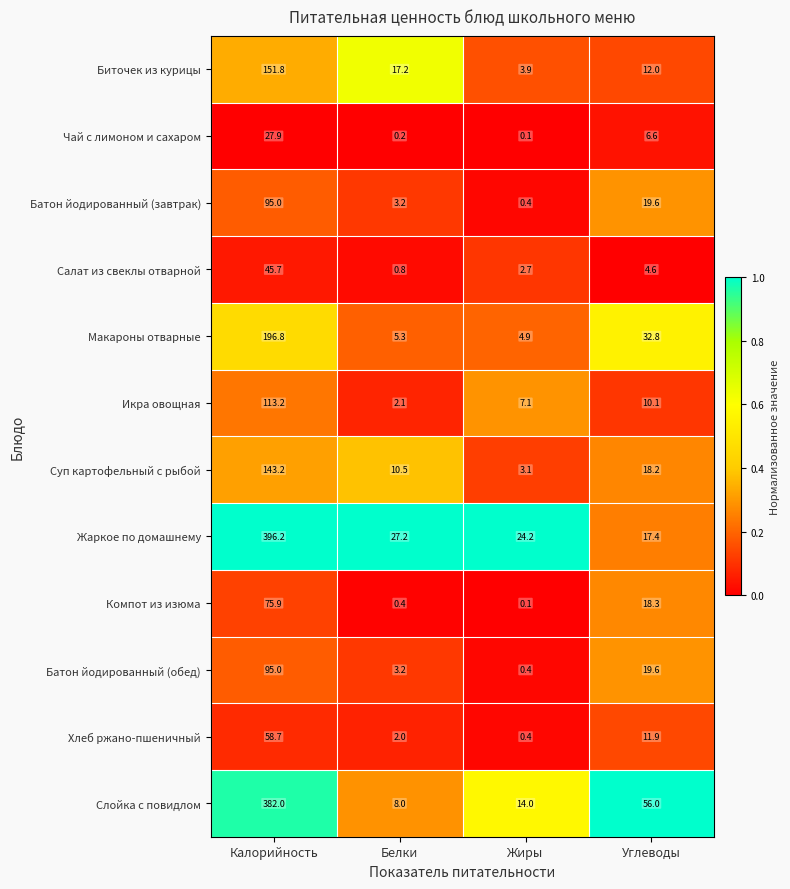

At how many categories does at least one series exceed 9?

4